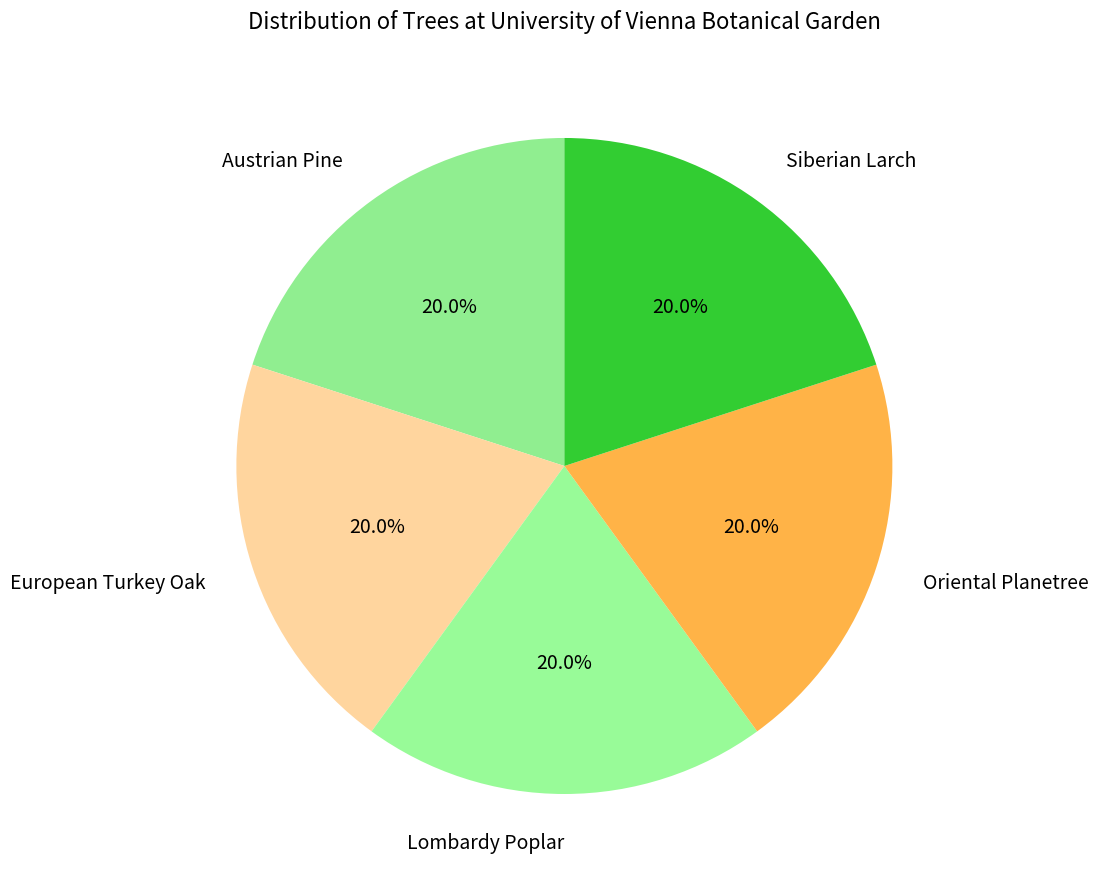

Approximately how many times larger is the value at Lombardy Poplar compared to Oriental Planetree?

1.0